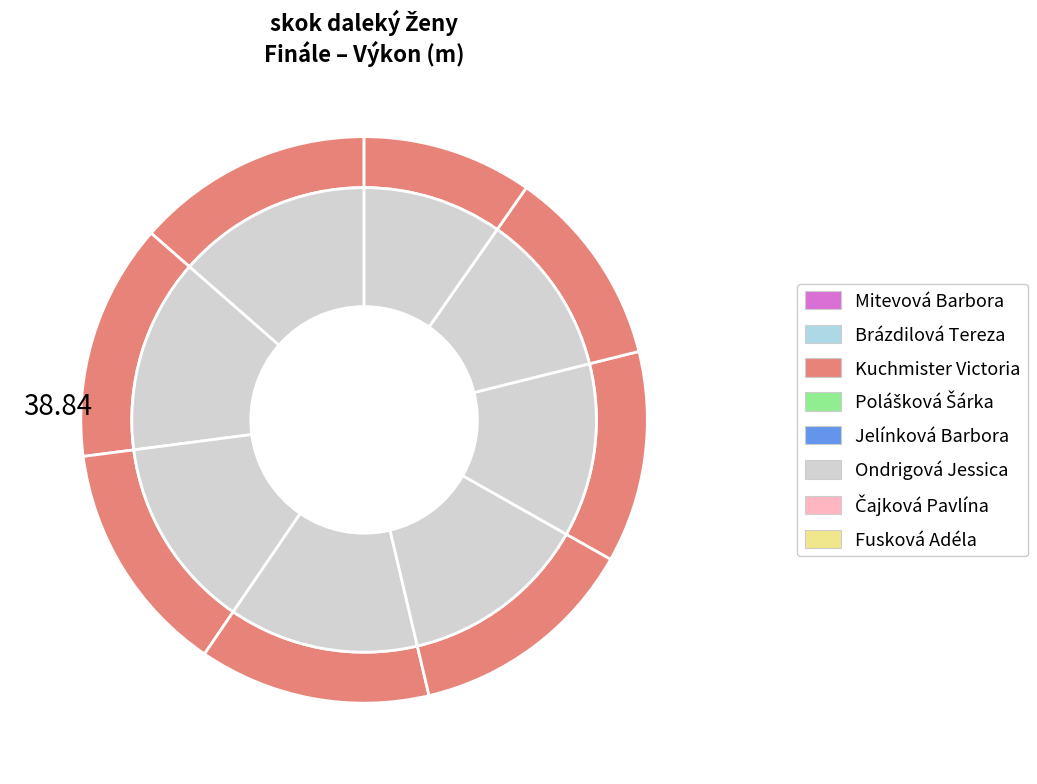

Is the sum of Ondrigová Jessica and Brázdilová Tereza greater than half?

No